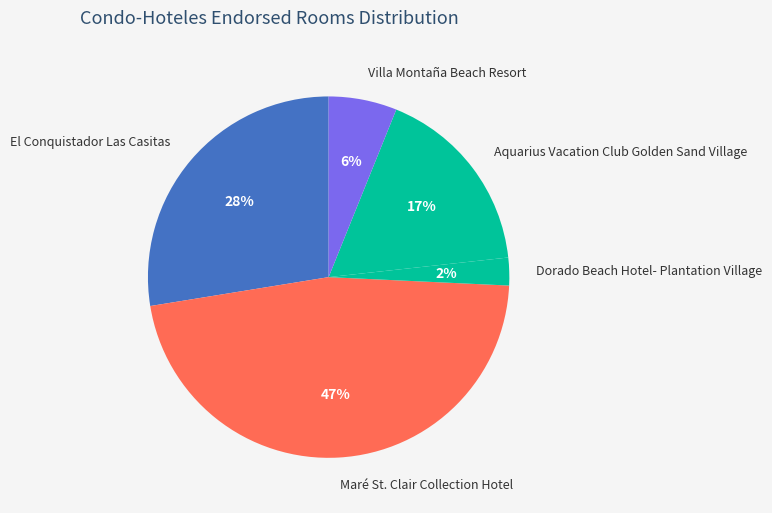

Between El Conquistador Las Casitas and Maré St. Clair Collection Hotel, which is larger?

Maré St. Clair Collection Hotel